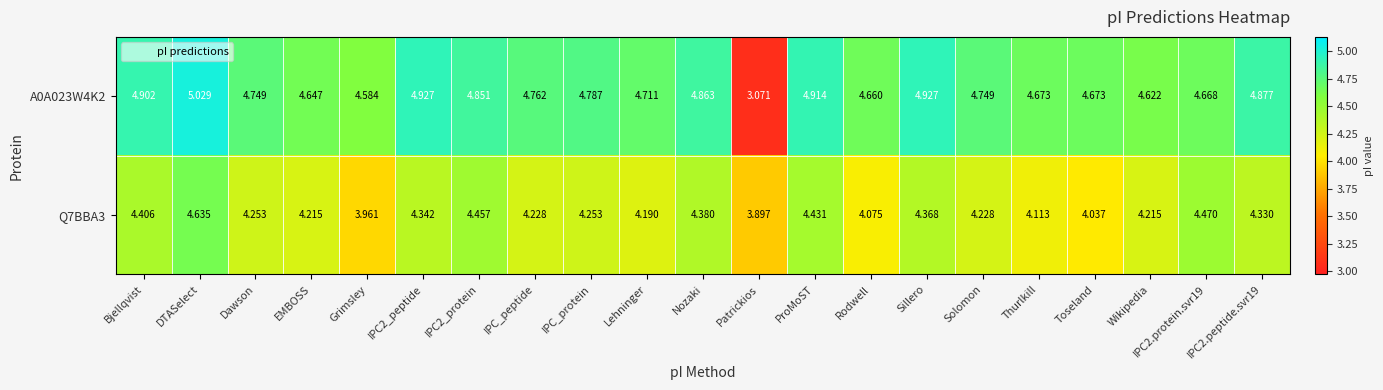

At how many categories does at least one series exceed 4?

20